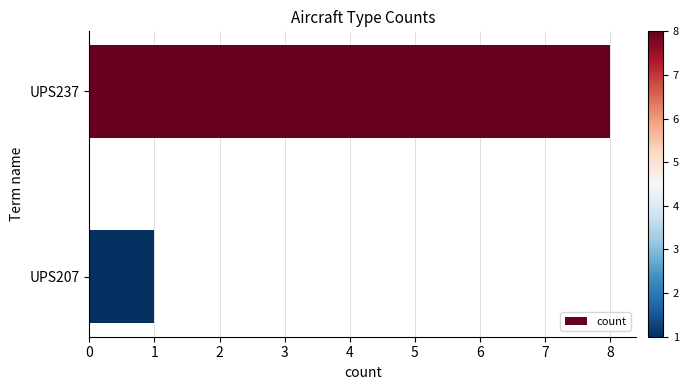

True or false: the data shows 0 at UPS207.

False